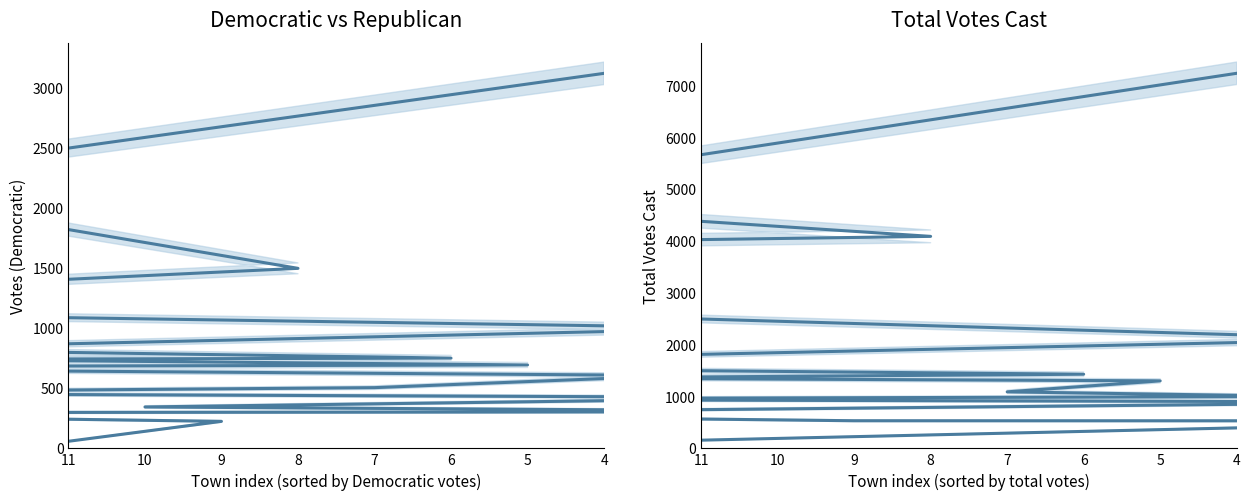

Which series has the largest range (max minus min)?

Total Votes Cast